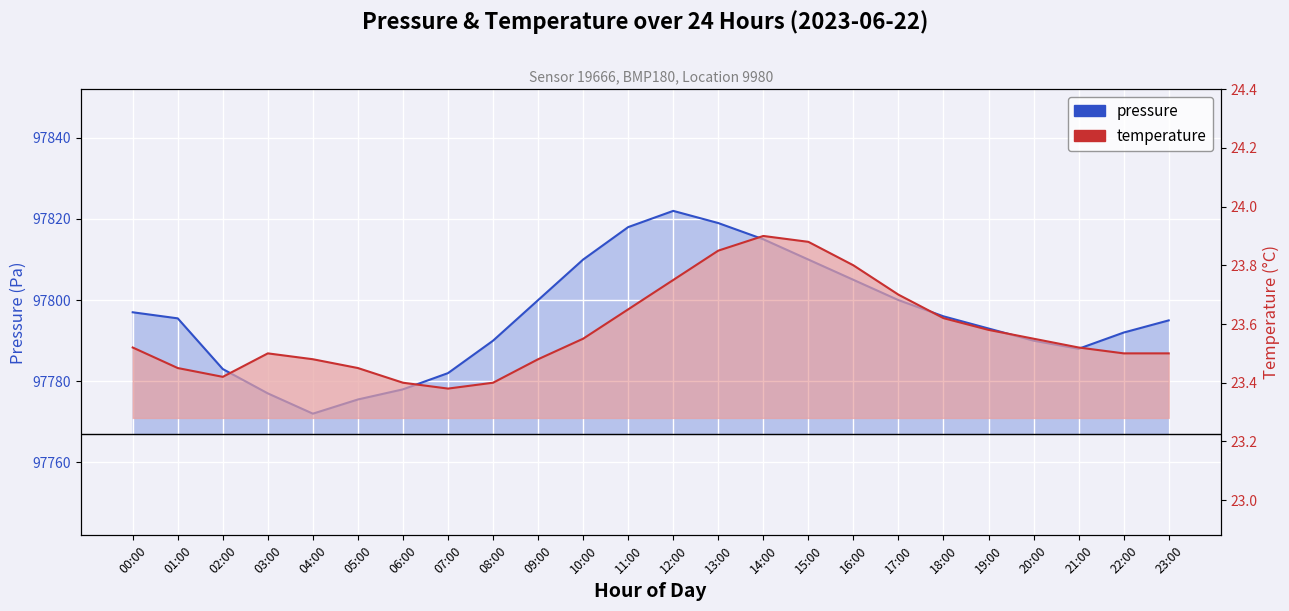

At which category is the sum across all series the highest?

12:00